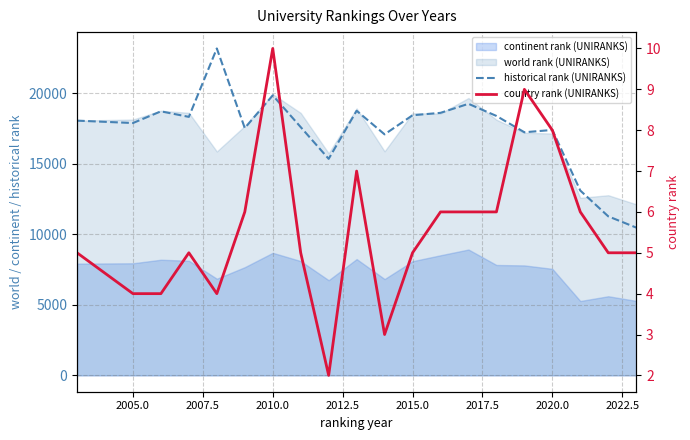

How many data points in historical rank (UNIRANKS) are less than 18063?

10